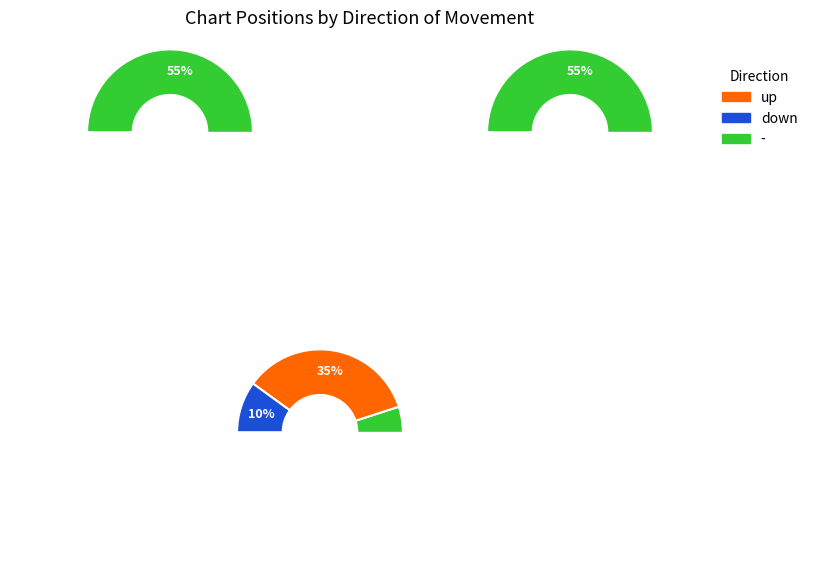

Count the number of slices in the pie.

3